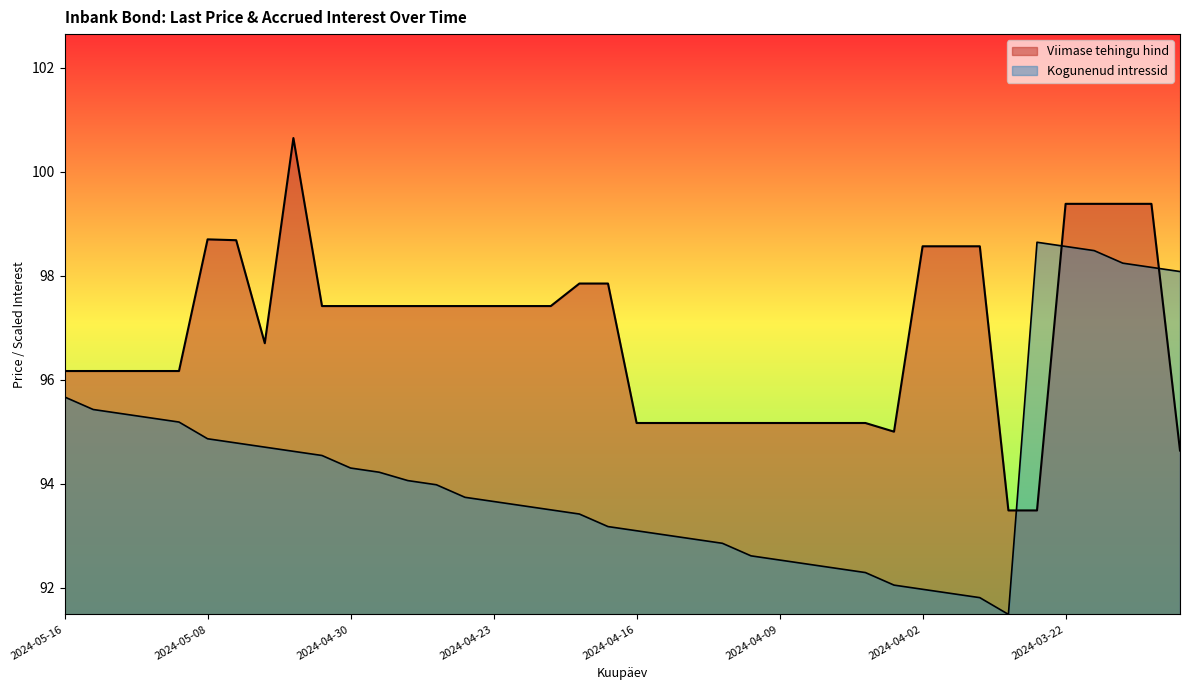

Rank the series at 2024-04-23 from highest to lowest value.

Viimase tehingu hind, Kogunenud intressid